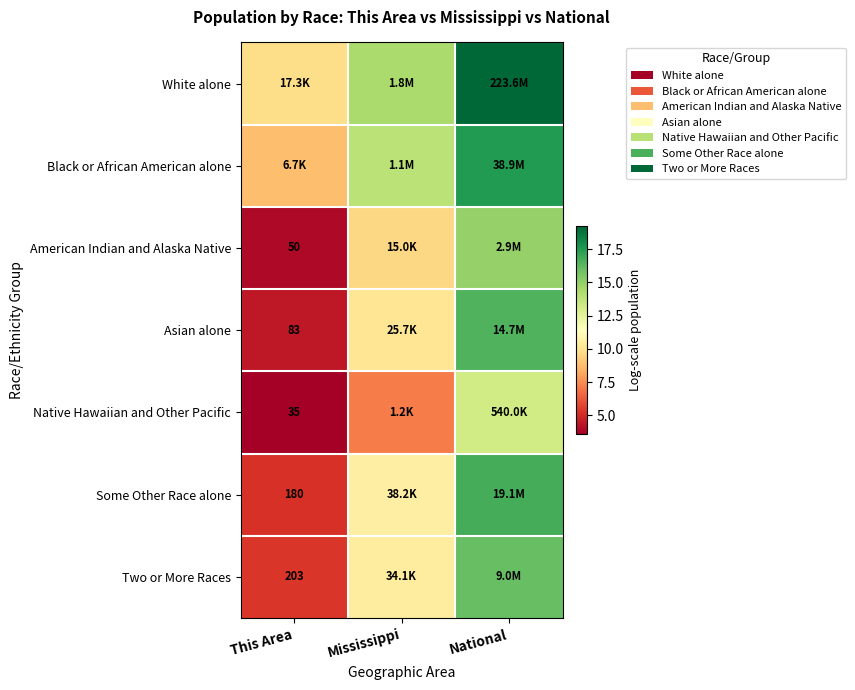

Is the value of Two or More Races at This Area greater than the value of Some Other Race alone at This Area?

Yes